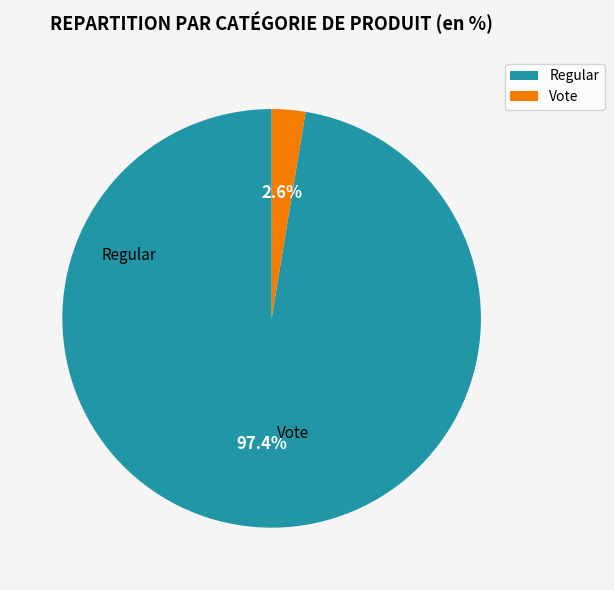

Which slice is the largest?

Regular